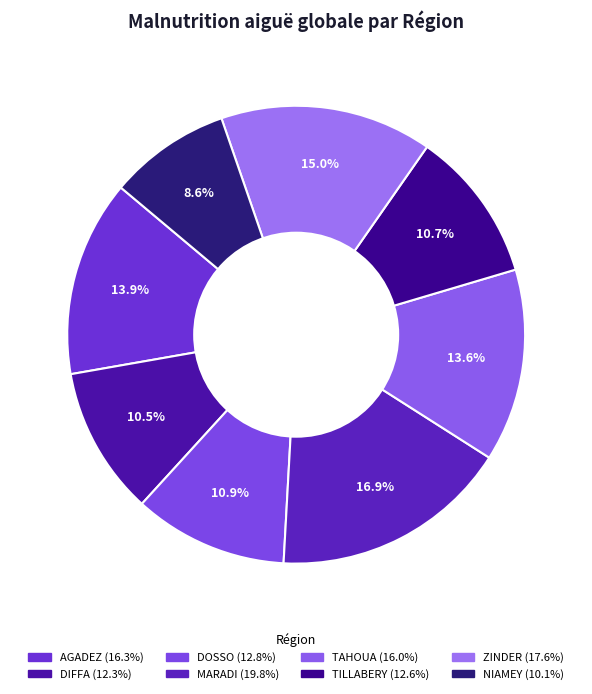

True or false: DOSSO accounts for 24% of the total.

False